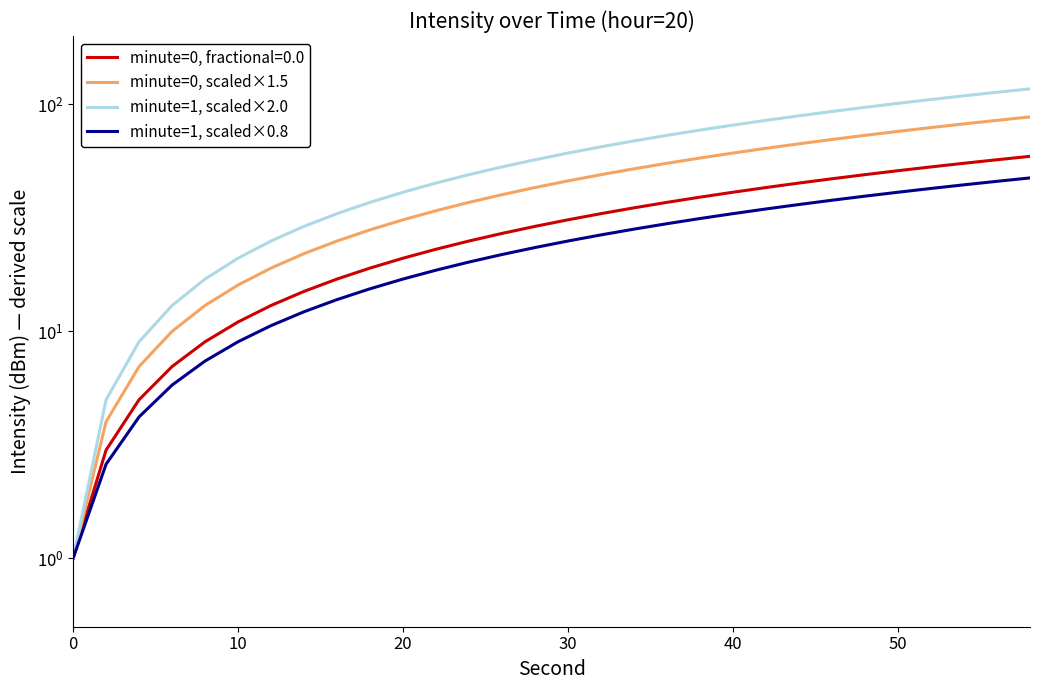

True or false: minute=0, scaled×1.5 and minute=1, scaled×2.0 intersect in this chart.

False